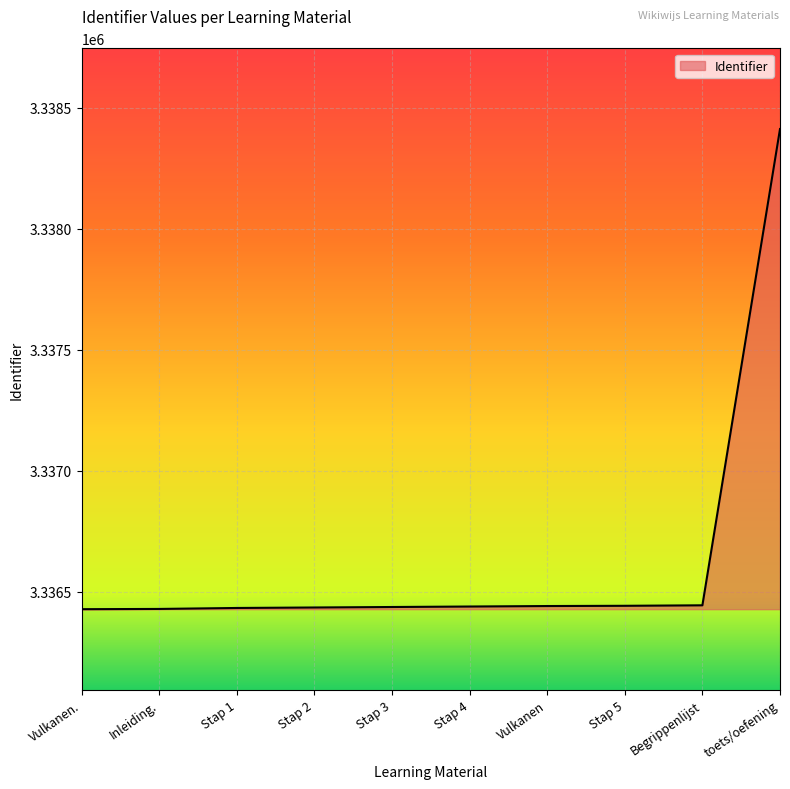

Is it true that the value at Inleiding. is 2105817?

False